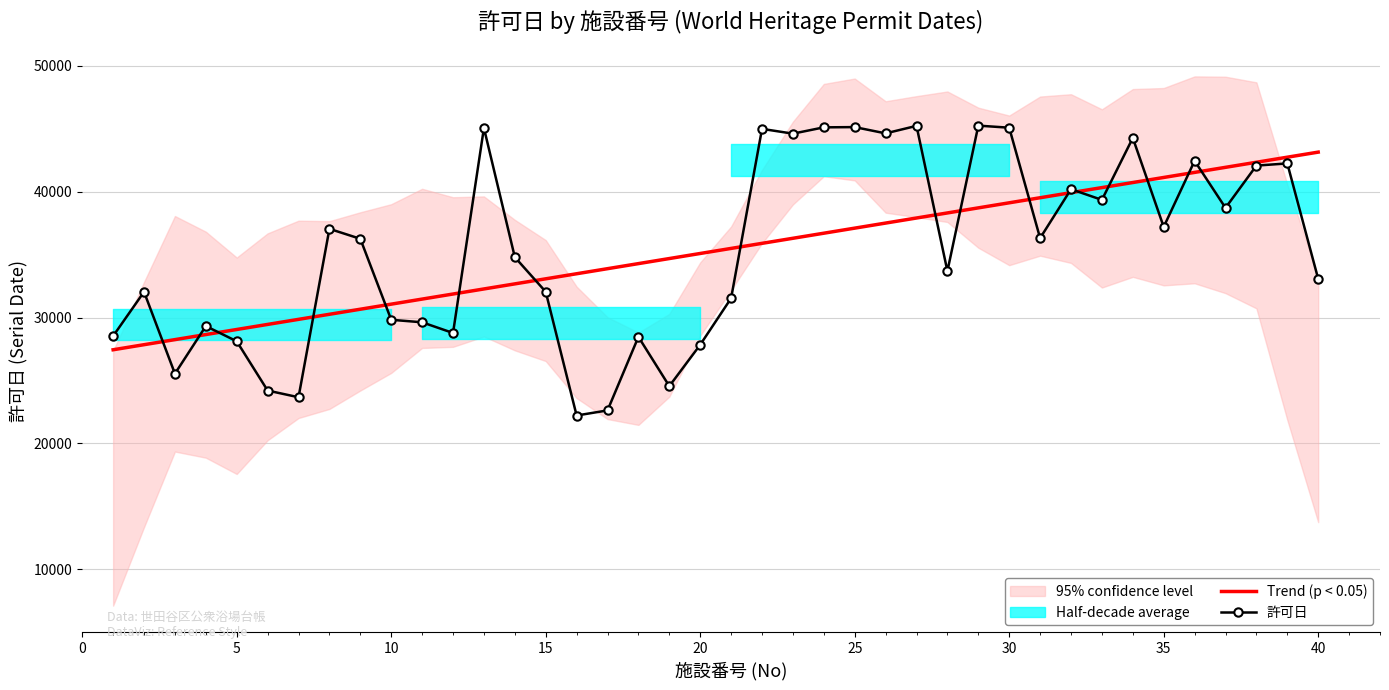

What is the difference between the second highest and minimum values in the Trend (p < 0.05) series?

15304.9